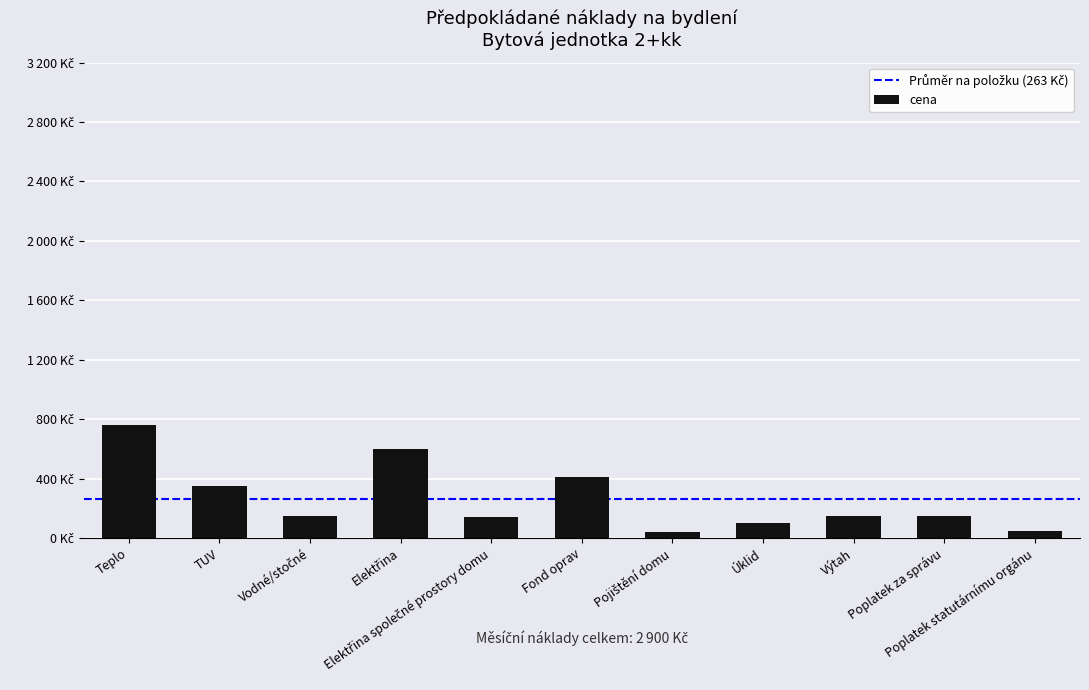

Are the bars horizontal?

No